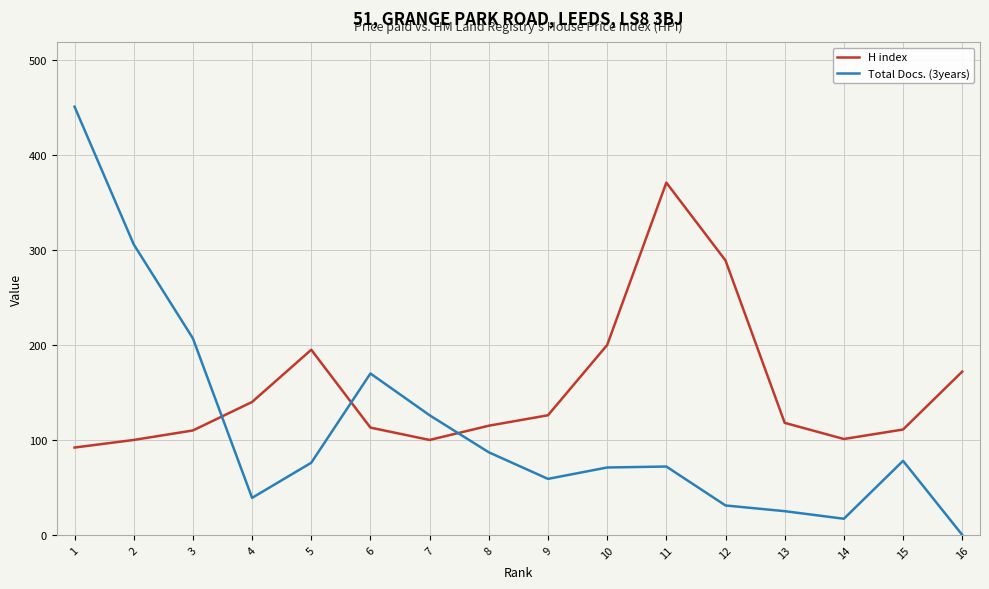

What is the spread (max minus min) of values at 3?

97